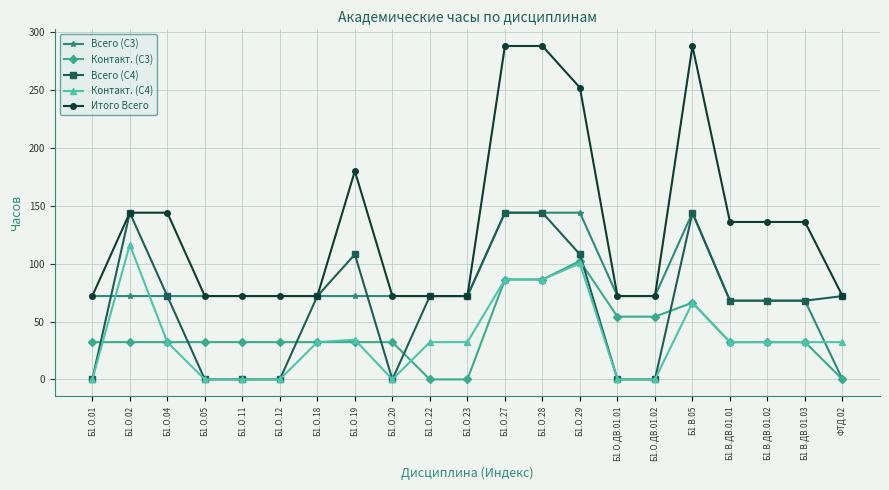

True or false: Итого Всего has more than 1 interior local peaks.

True